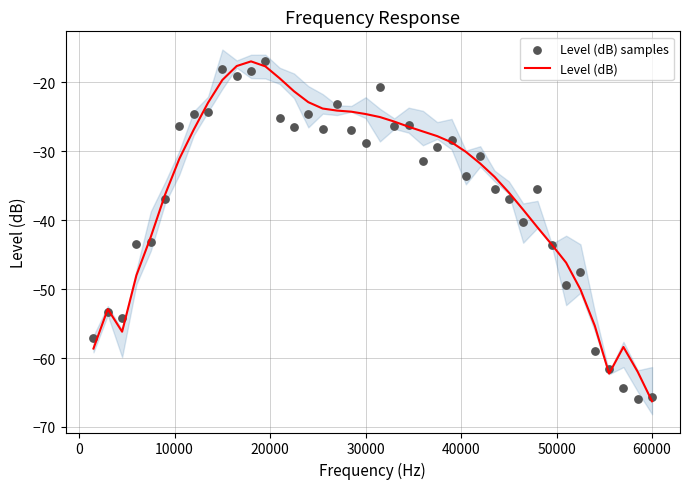

What is the lowest value of the Level (dB) series?

-66.3